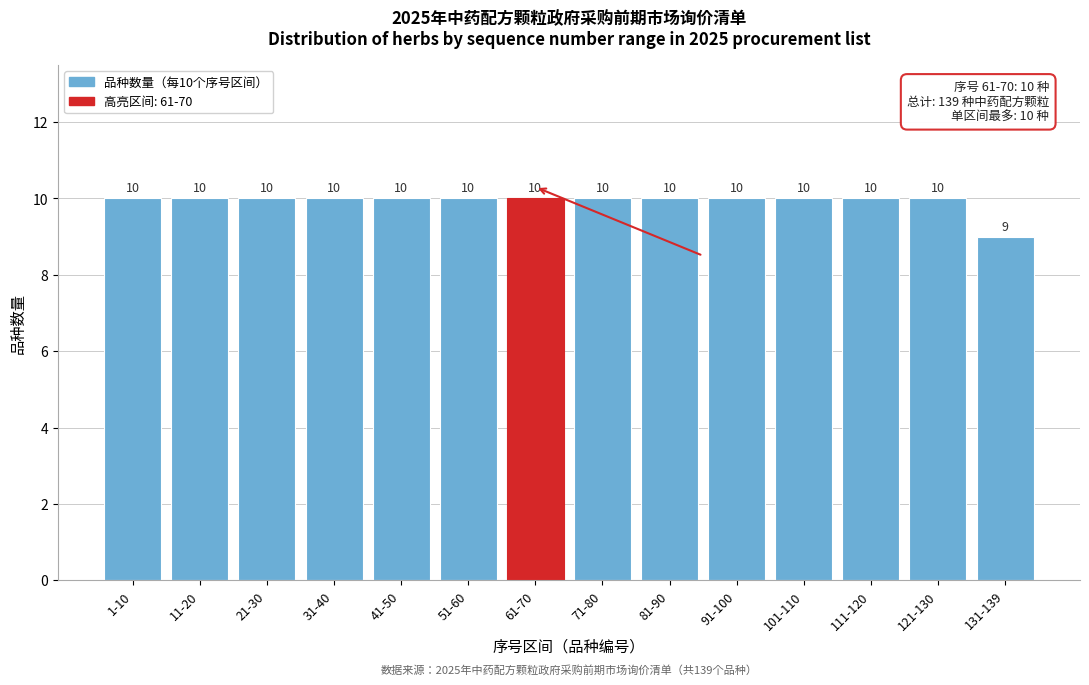

Reading left to right, extract all data points from this chart.

1-10=10	11-20=10	21-30=10	31-40=10	41-50=10	51-60=10	61-70=10	71-80=10	81-90=10	91-100=10	101-110=10	111-120=10	121-130=10	131-139=9